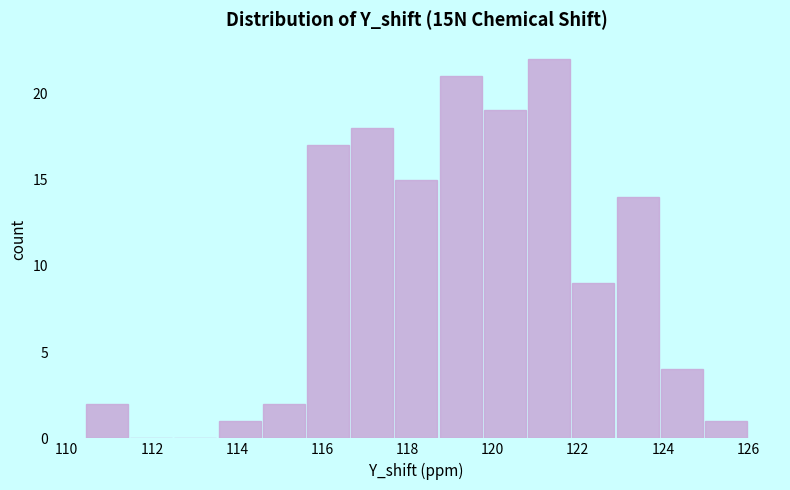

Reading left to right, list every bar in this chart as the range it spans on the x-axis followed by its height. Neither the bar edges nor the heights are printed on the chart, so give them approximately, as read against the axes.

110.4 to 111.4: 2
111.4 to 112.6: 0
112.6 to 113.6: 0
113.6 to 114.6: 1
114.6 to 115.6: 2
115.6 to 116.6: 17
116.6 to 117.6: 18
117.6 to 118.8: 15
118.8 to 119.8: 21
119.8 to 120.8: 19
120.8 to 121.8: 22
121.8 to 122.8: 9
122.8 to 124.0: 14
124.0 to 125.0: 4
125.0 to 126.0: 1